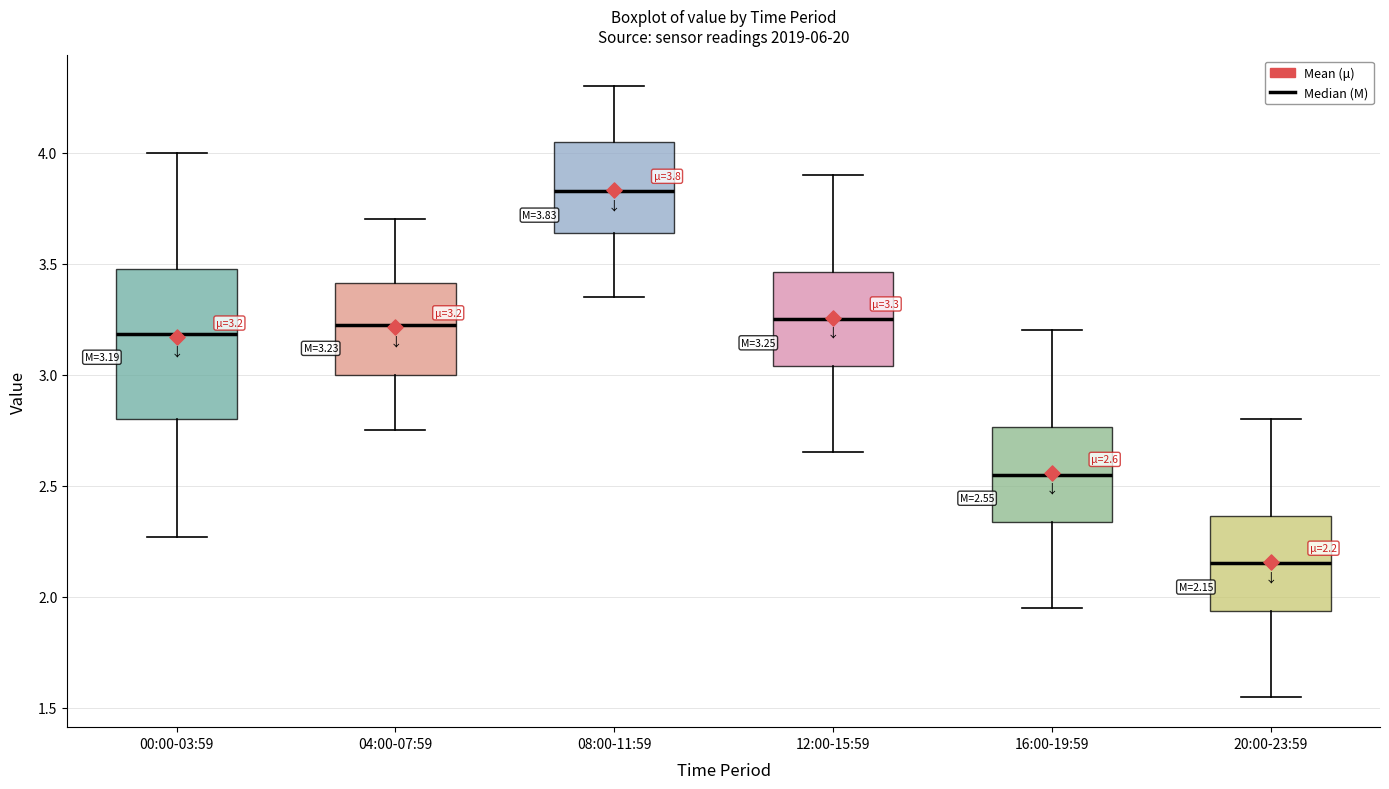

Comparing the boxes themselves (not the whiskers), which one is the tallest?

00:00-03:59